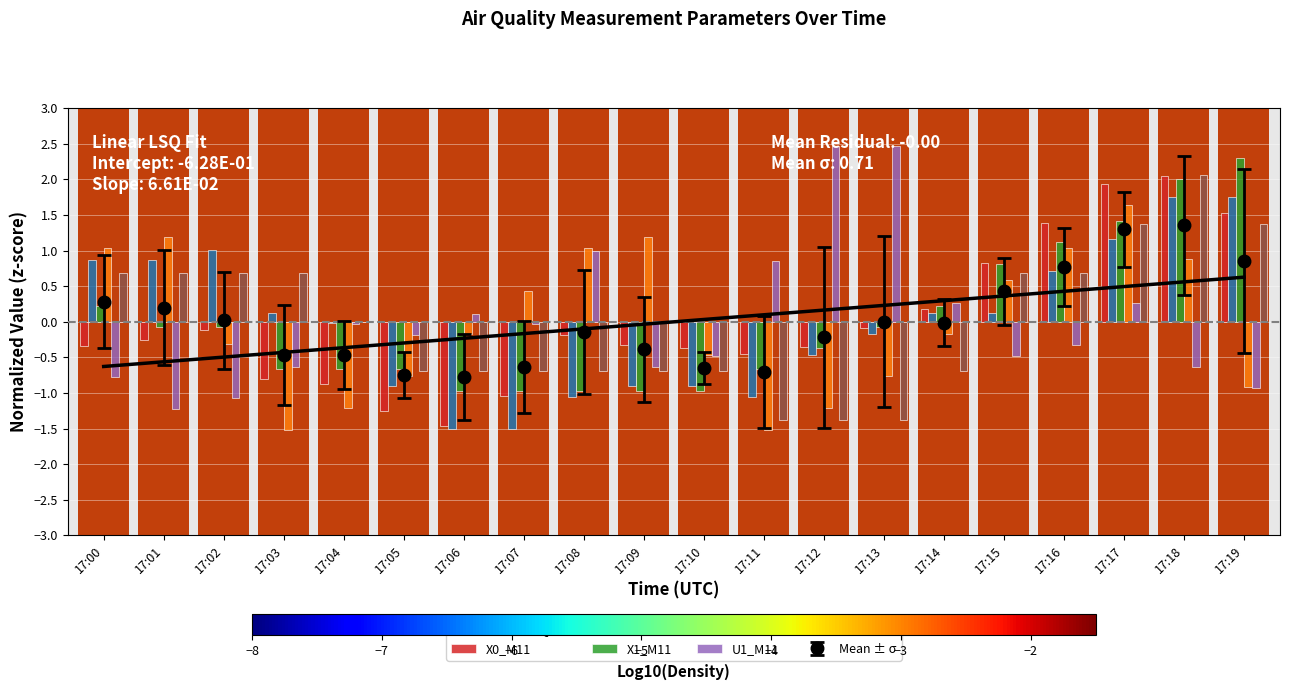

Does the chart contain stacked bars?

No